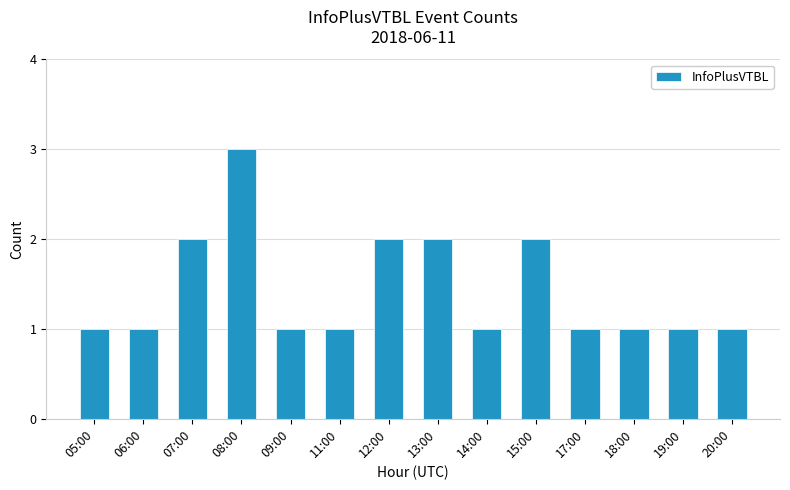

Which has a higher value, 17:00 or 07:00?

07:00